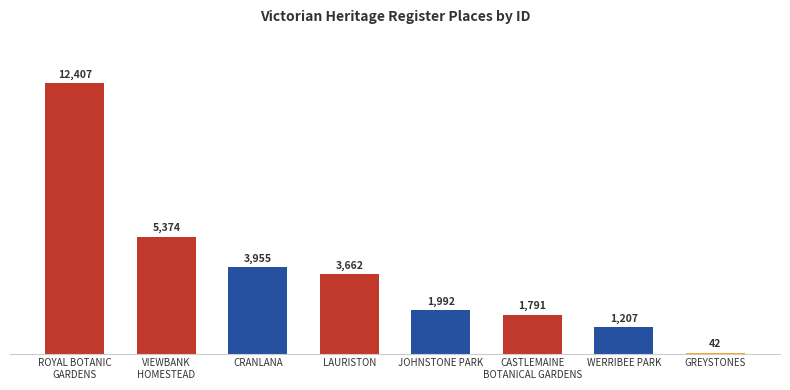

Is it true that the value at GREYSTONES is 42?

True